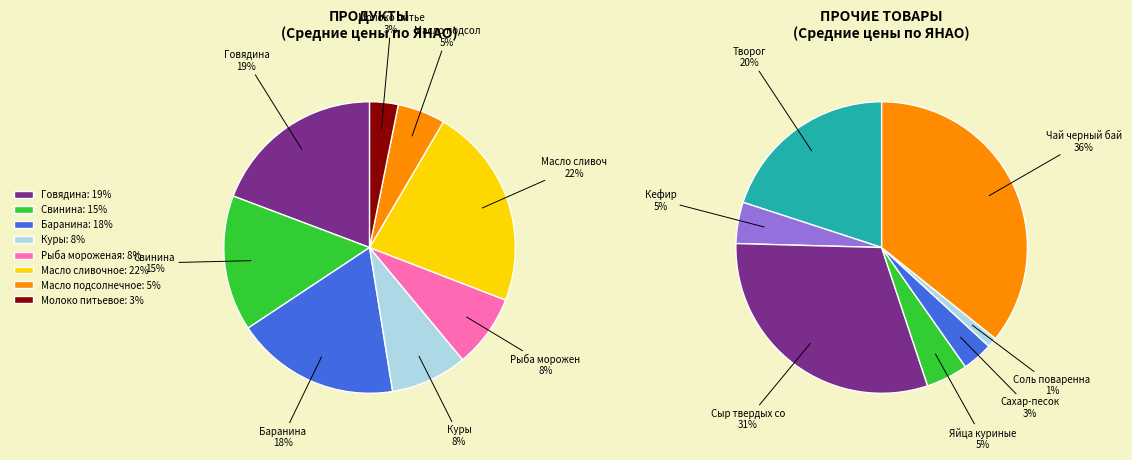

Does Яйца куриные represent more than half of the total?

No